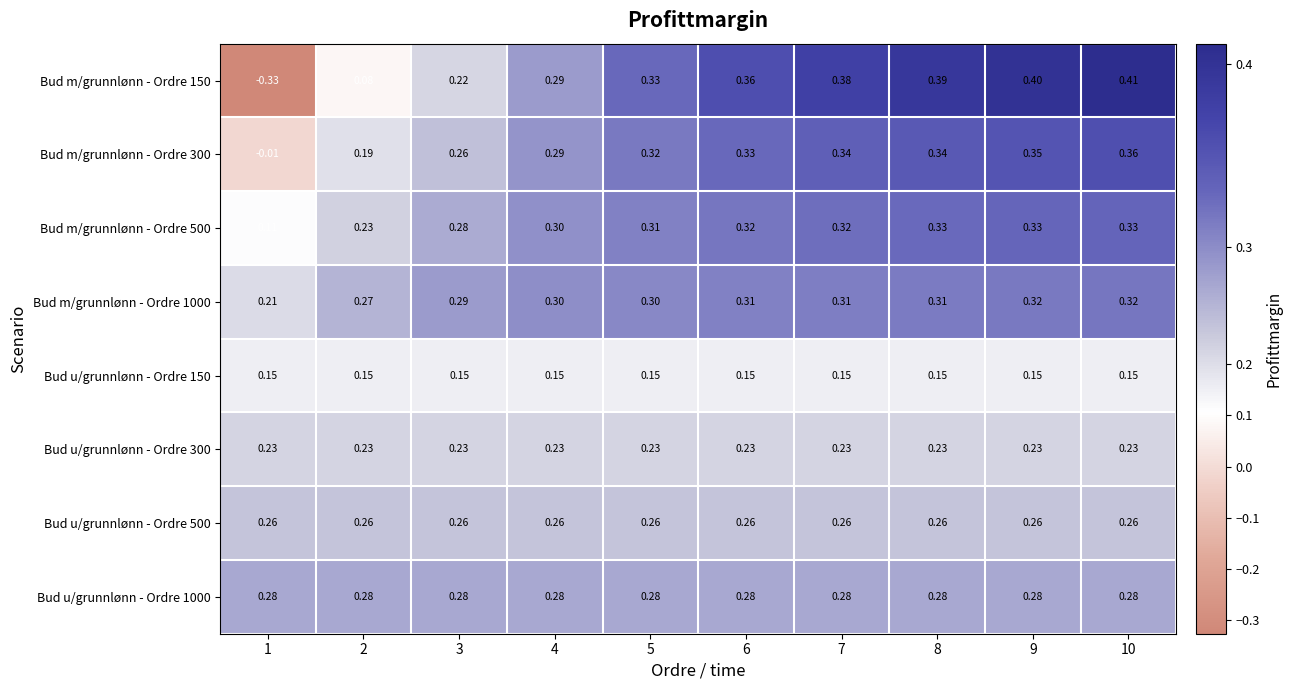

Is the value of Bud m/grunnlønn - Ordre 150 at 1 greater than the value of Bud u/grunnlønn - Ordre 150 at 10?

No